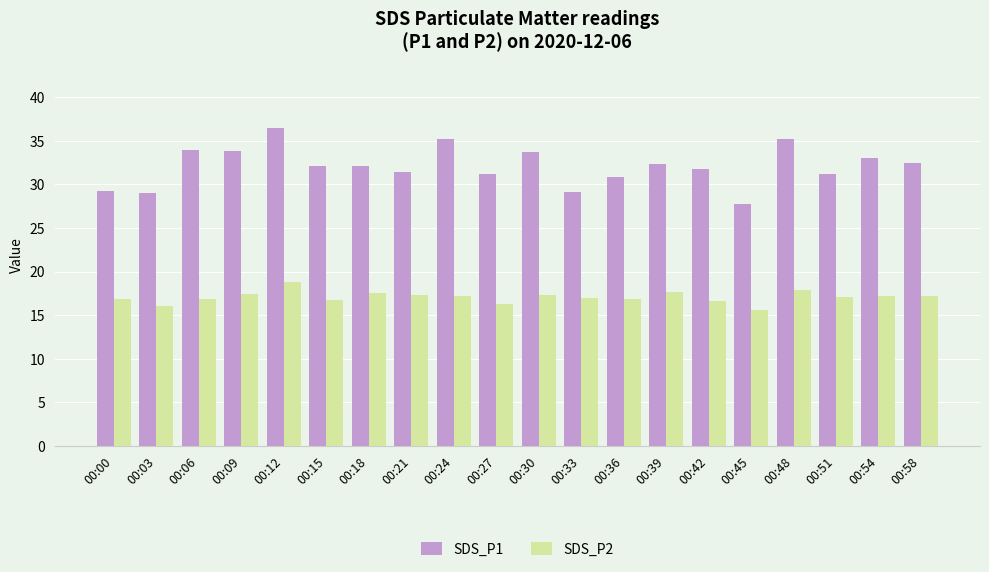

Read the SDS_P1 value at 00:30.

33.7